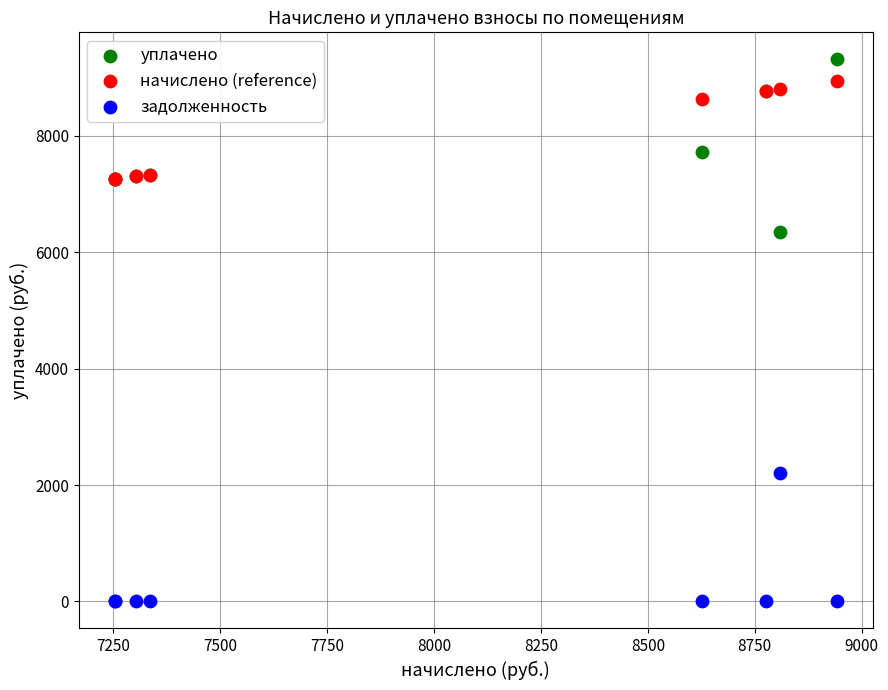

Which series reaches the maximum Y coordinate?

уплачено